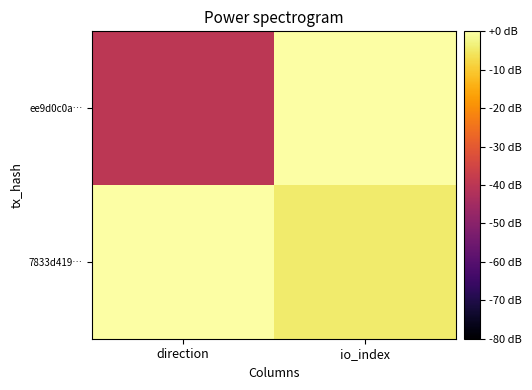

What is the minimum value shown in the chart?

-40.0